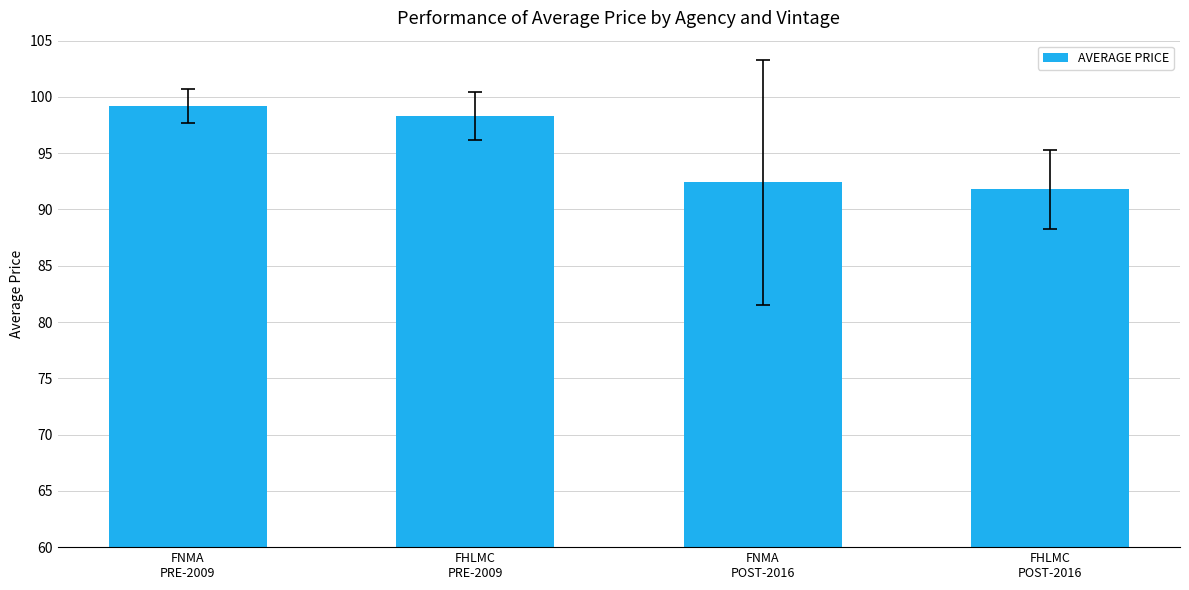

Does the chart contain any negative values?

No